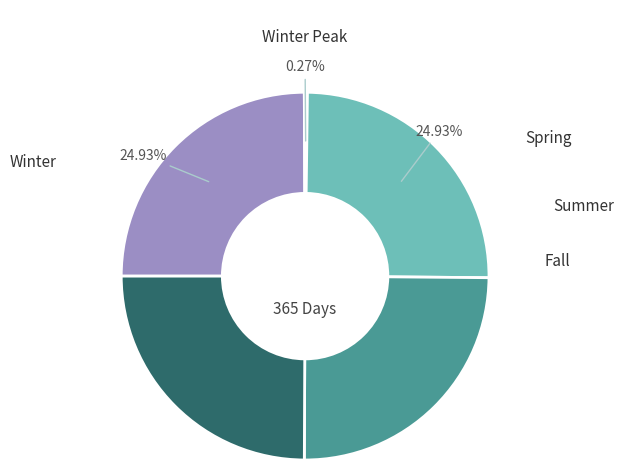

Is there any slice that represents more than half of the pie?

No